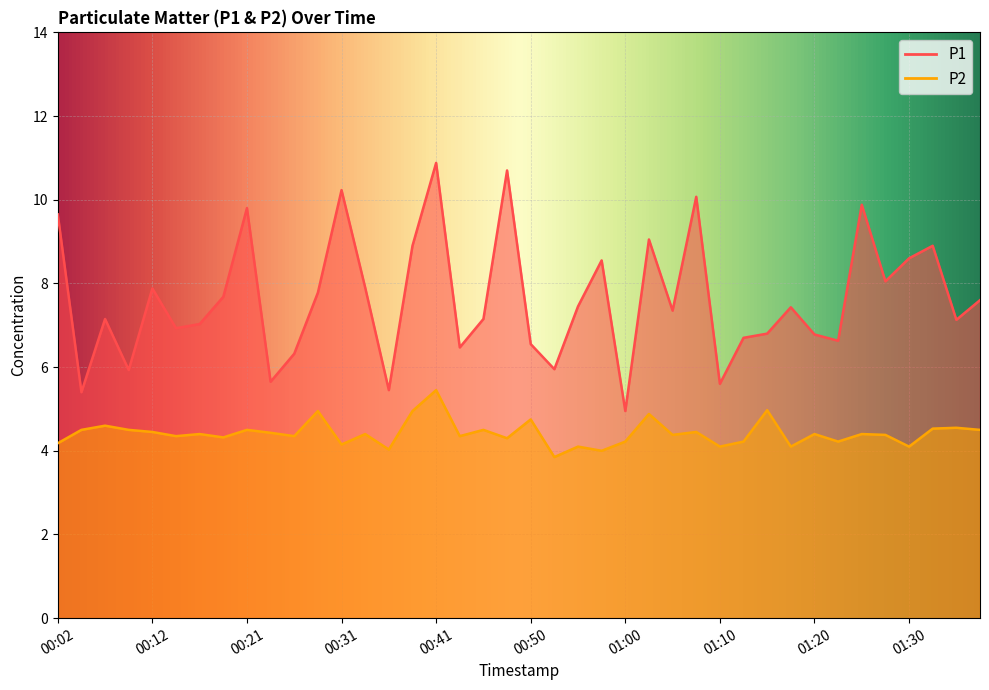

True or false: P2 and P1 cross at least once.

False